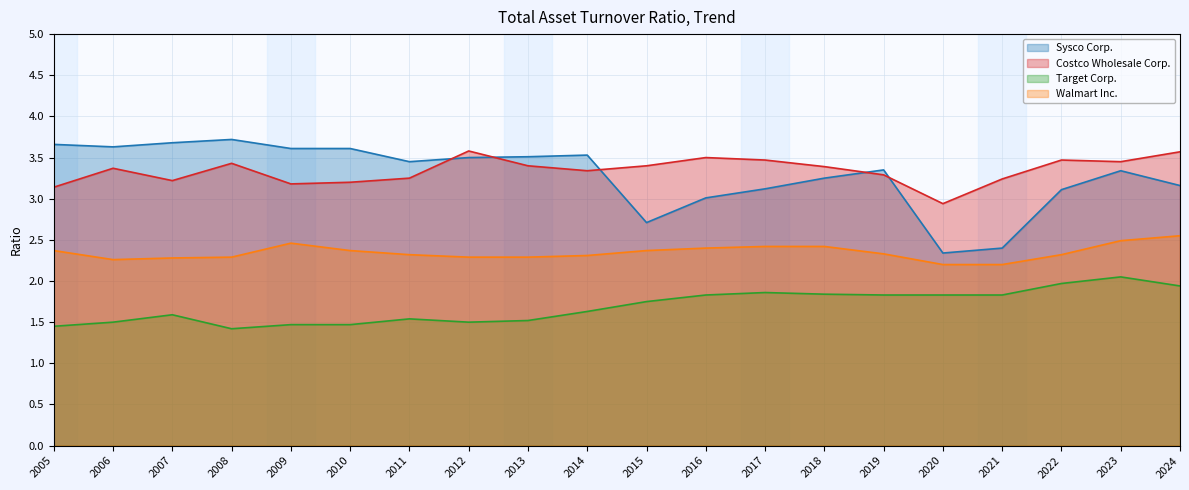

In Sysco Corp., how many points are higher than both neighbors (excluding endpoints)?

4